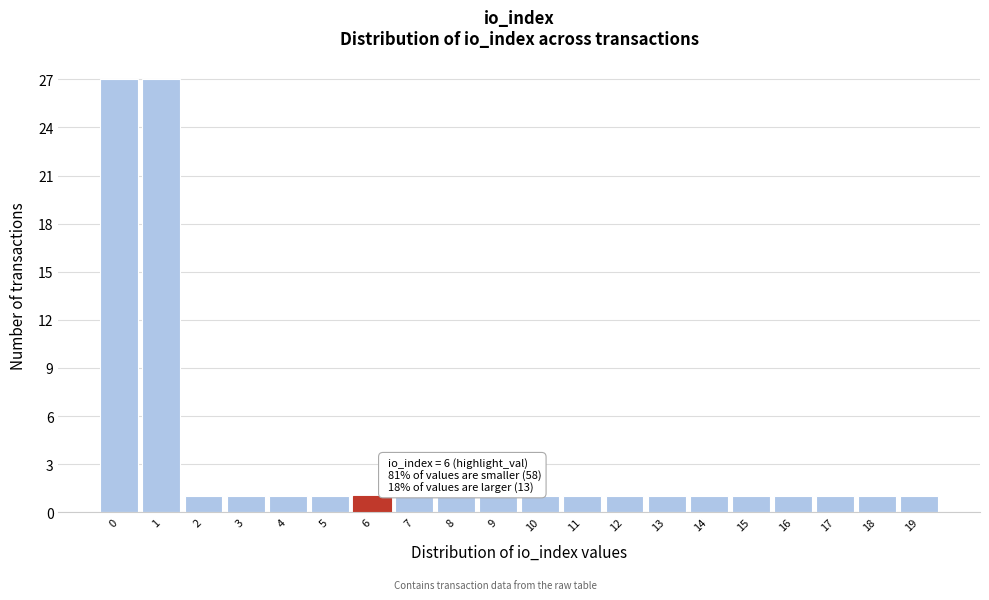

Reading left to right, transcribe all the data shown in this chart.

0=27	1=27	2=1	3=1	4=1	5=1	6=1	7=1	8=1	9=1	10=1	11=1	12=1	13=1	14=1	15=1	16=1	17=1	18=1	19=1